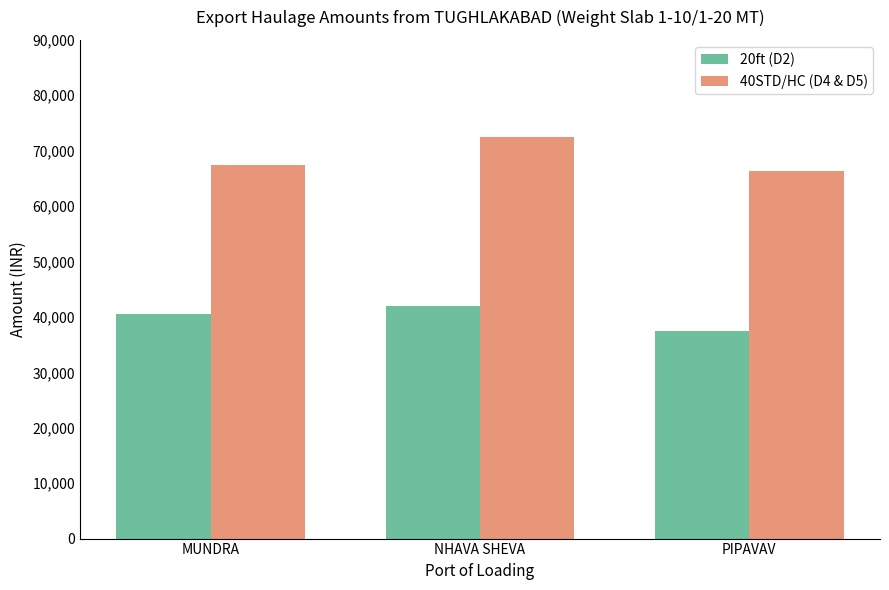

List the labels in order of 40STD/HC (D4 & D5) value, smallest first.

PIPAVAV, MUNDRA, NHAVA SHEVA